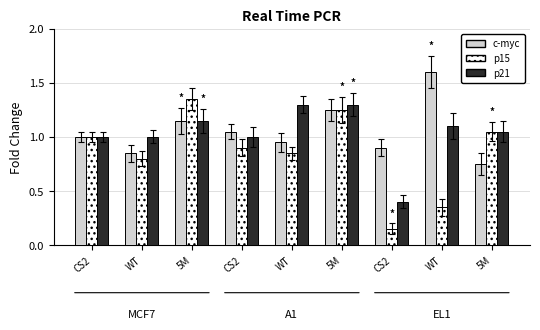

What is the value of the p21 bar at the 4th from the left?

1.0